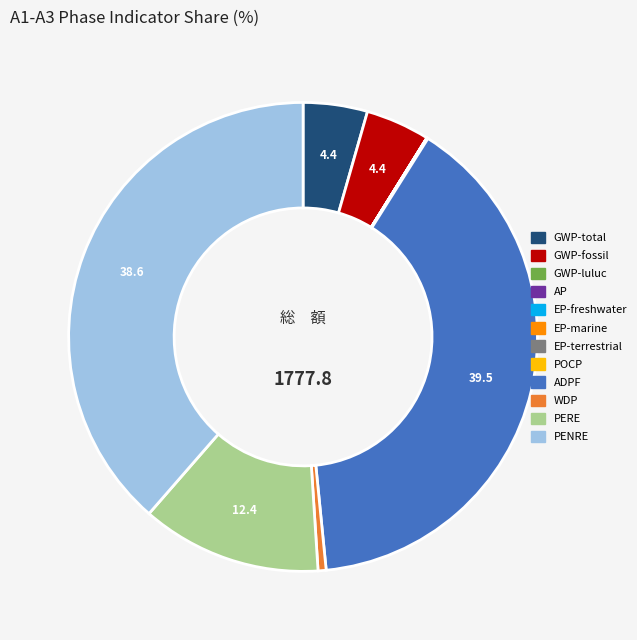

Combined, do PERE and WDP account for over 50%?

No